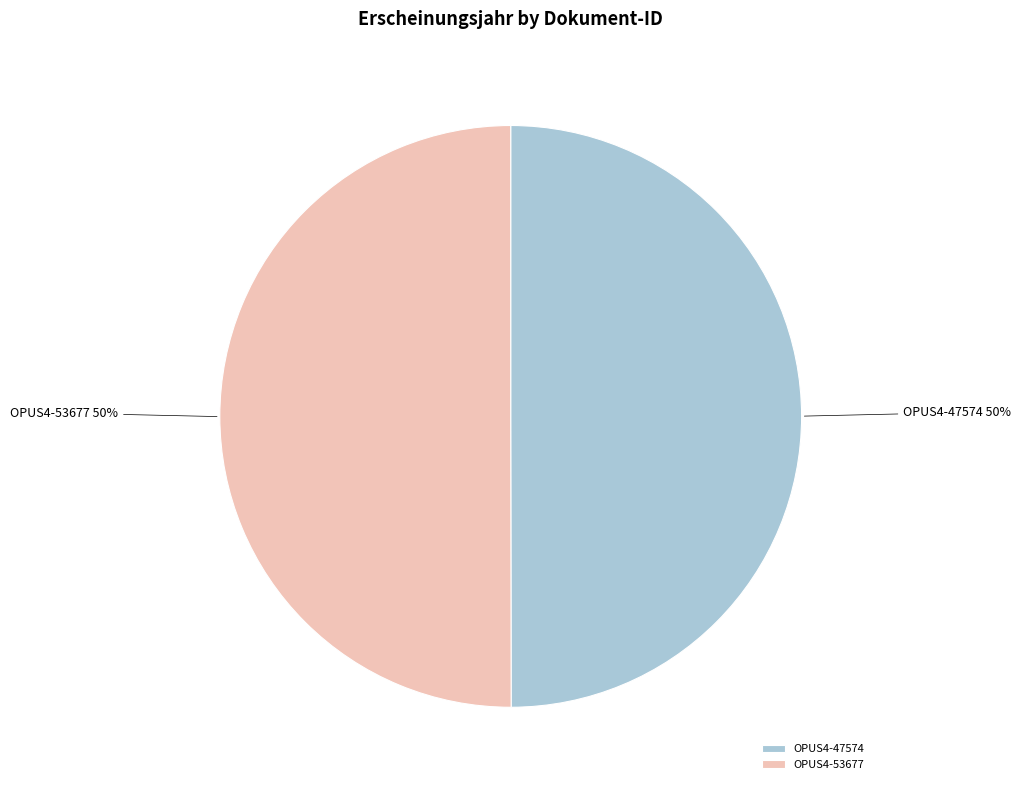

Is the sum of OPUS4-47574 and OPUS4-53677 greater than half?

Yes